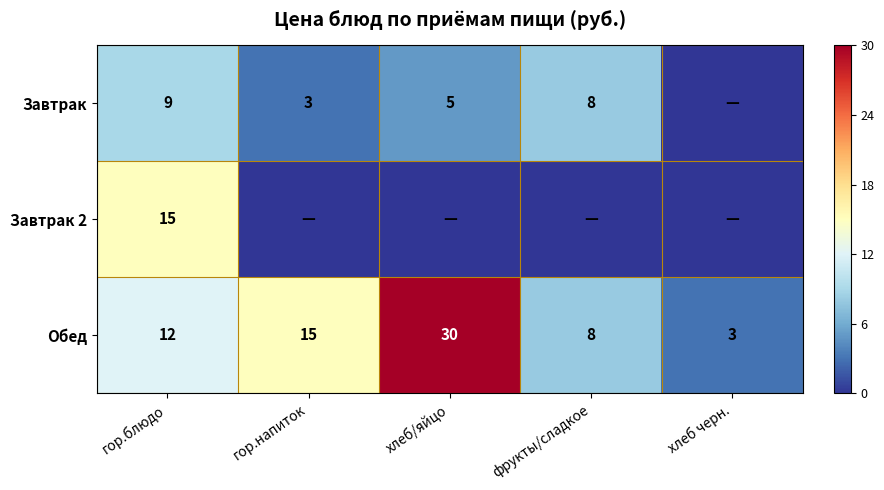

The value of Обед at гор.блюдо is 8. True or false?

False